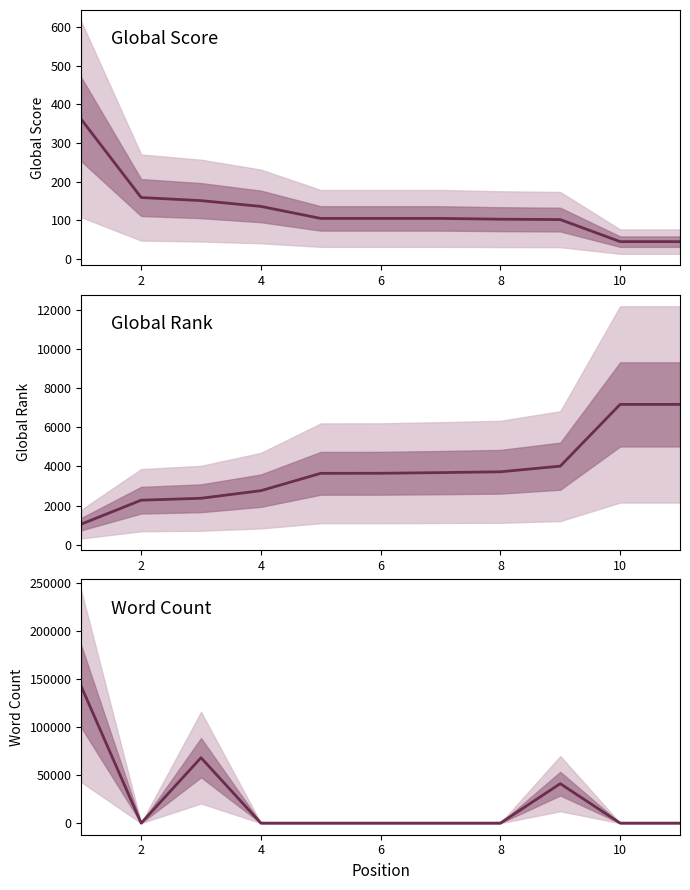

What is the label of the 1st point from the right?

10